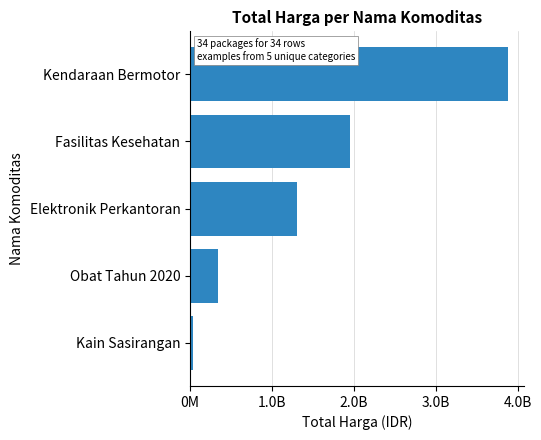

Are the bars horizontal?

Yes